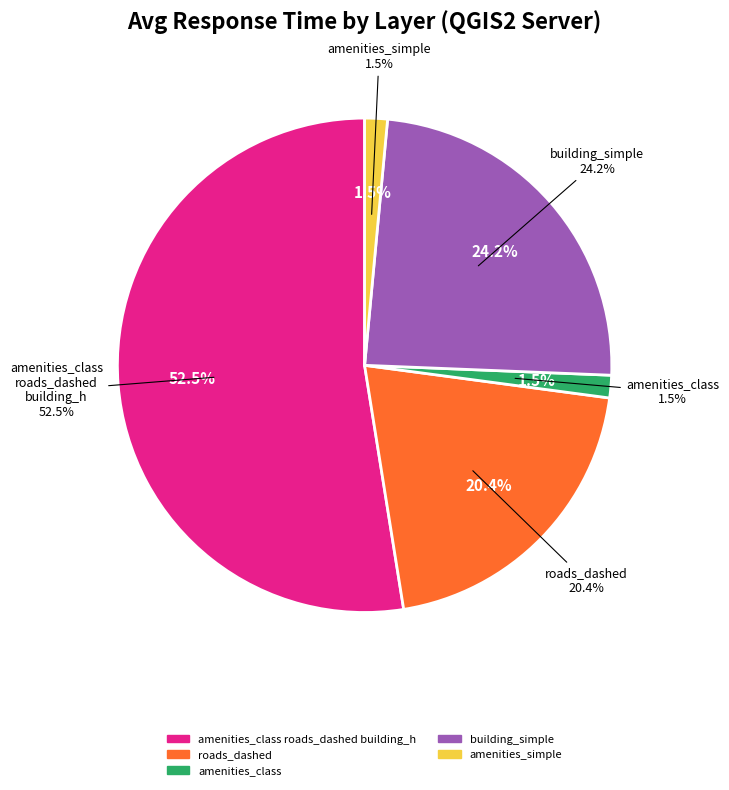

Is it true that 12 is 1% of the pie?

False